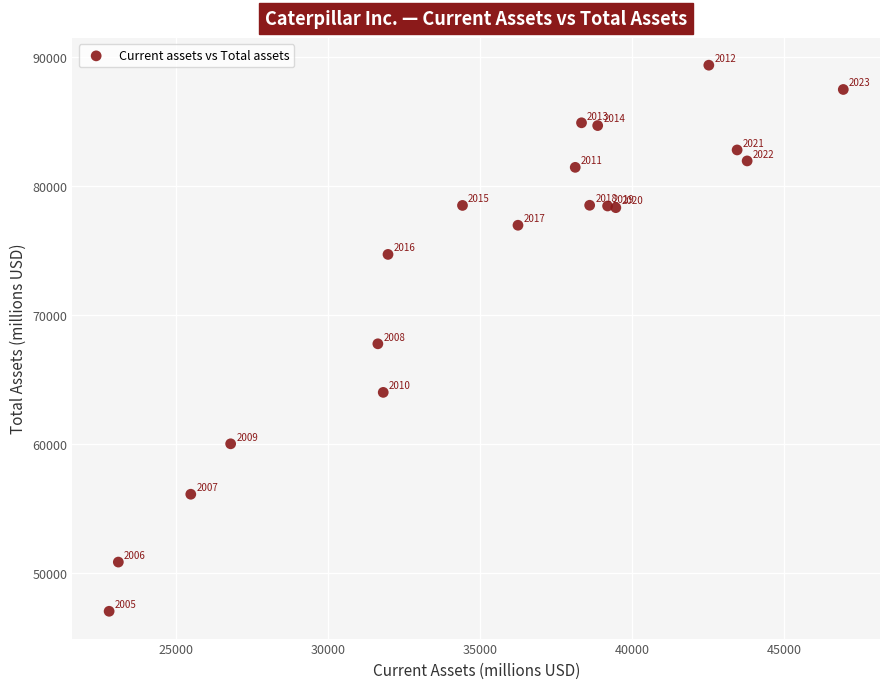

What is the range of X values (max minus min)?

24159